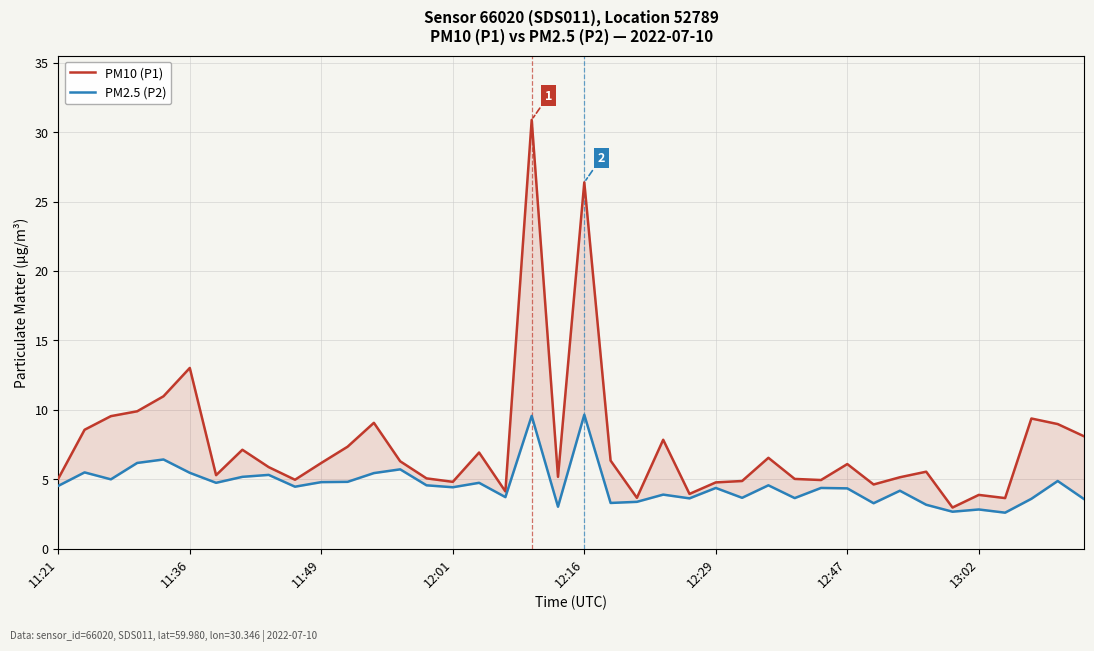

At which category does the chart reach its minimum across all series?

36